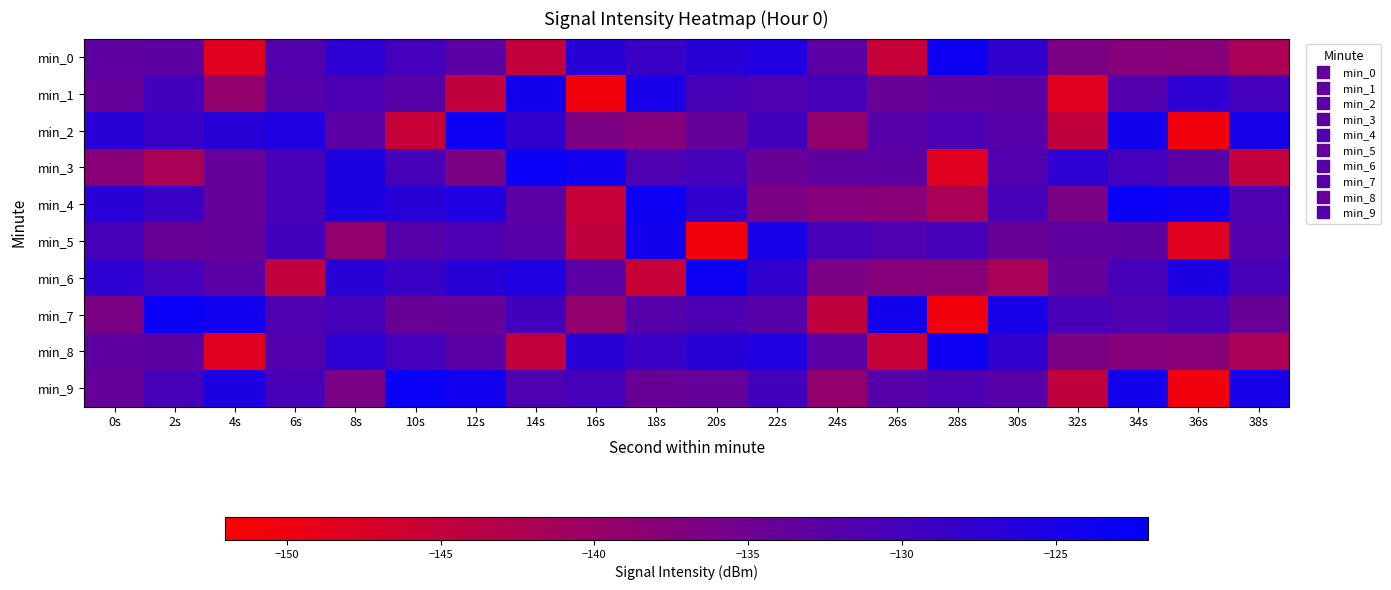

How many data points does each series have?

20